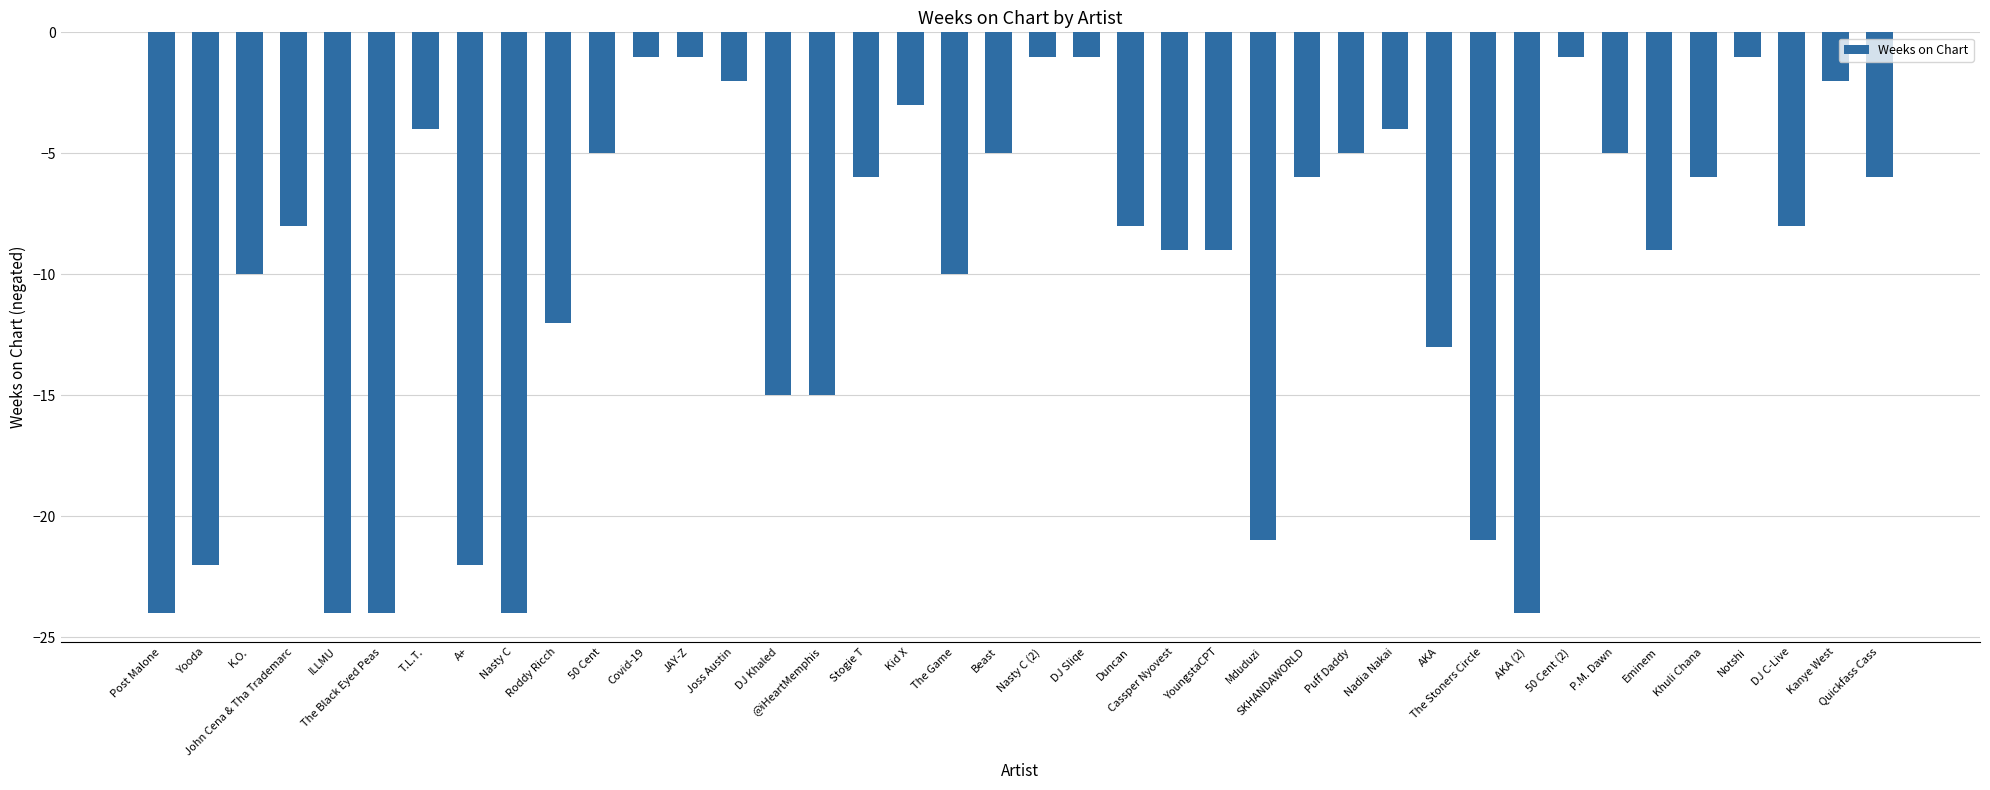

What is the greatest value displayed?

-1